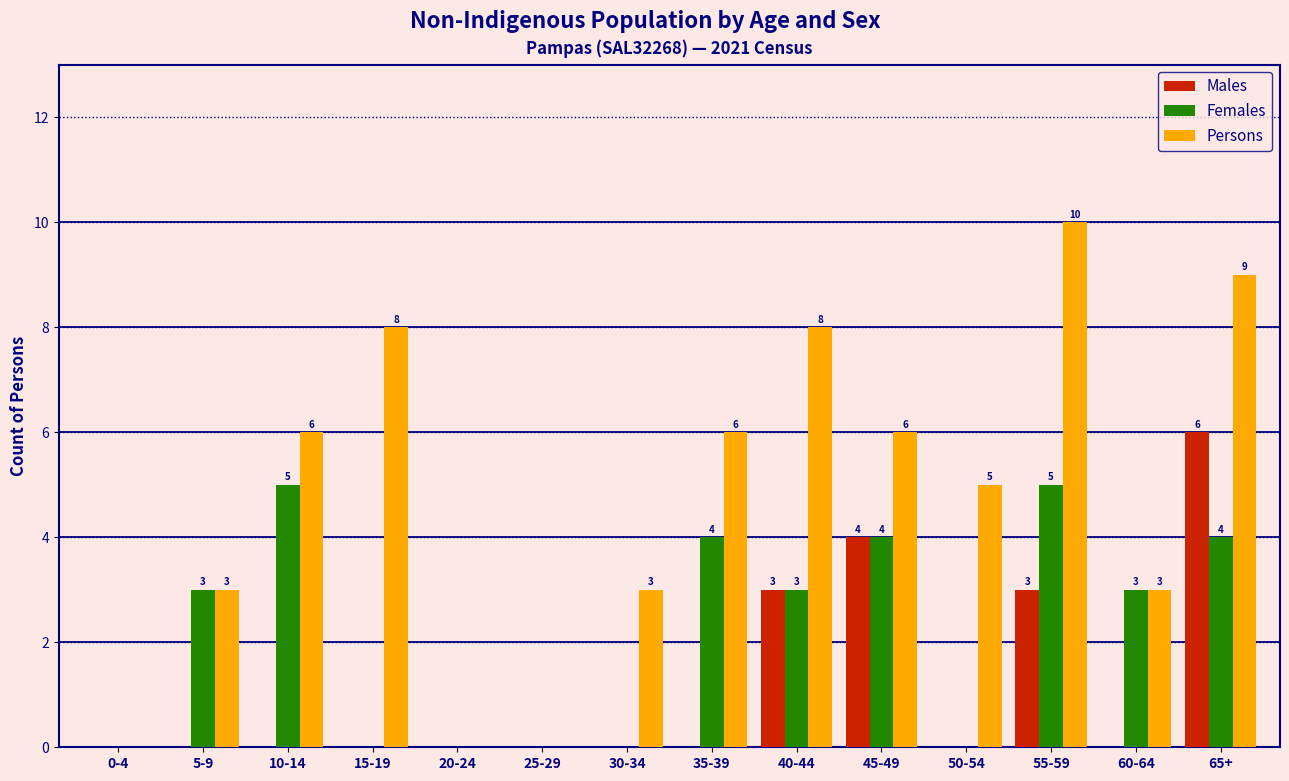

Reading left to right, extract all data points from this chart.

Males: 0-4=0	5-9=0	10-14=0	15-19=0	20-24=0	25-29=0	30-34=0	35-39=0	40-44=3	45-49=4	50-54=0	55-59=3	60-64=0	65+=6
Females: 0-4=0	5-9=3	10-14=5	15-19=0	20-24=0	25-29=0	30-34=0	35-39=4	40-44=3	45-49=4	50-54=0	55-59=5	60-64=3	65+=4
Persons: 0-4=0	5-9=3	10-14=6	15-19=8	20-24=0	25-29=0	30-34=3	35-39=6	40-44=8	45-49=6	50-54=5	55-59=10	60-64=3	65+=9